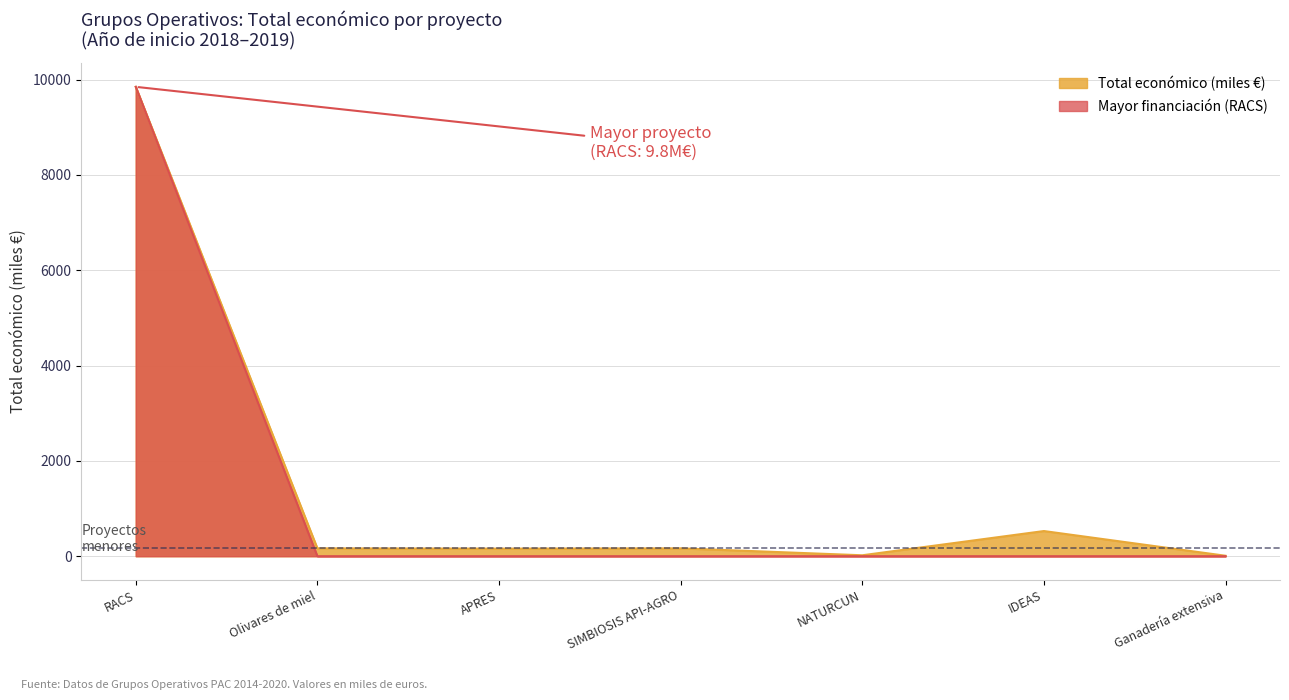

Does the chart display data point markers on the line(s)?

No